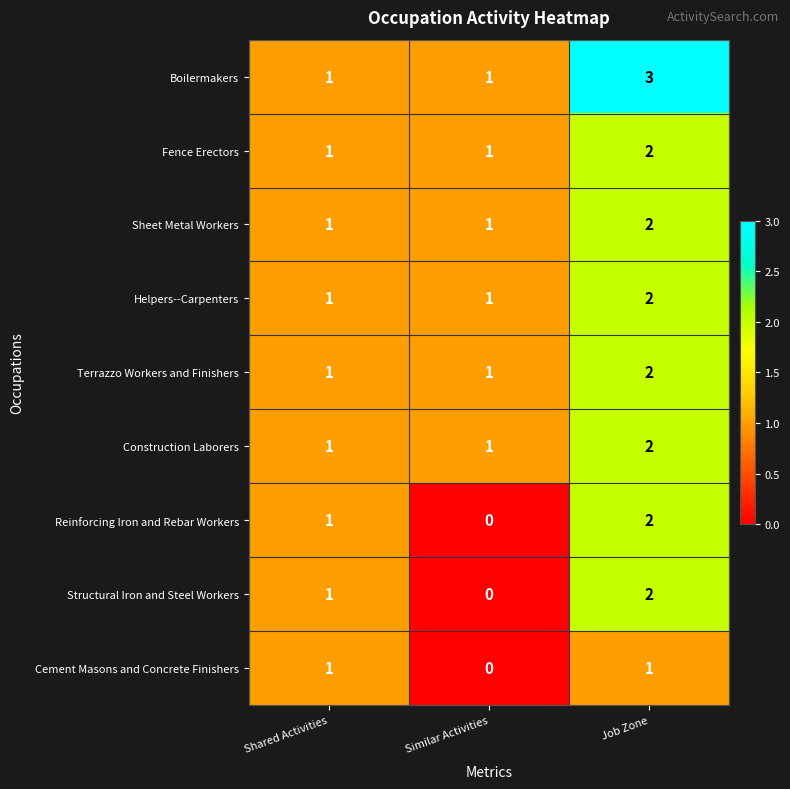

How many Cement Masons and Concrete Finishers values are between 0 and 1?

3